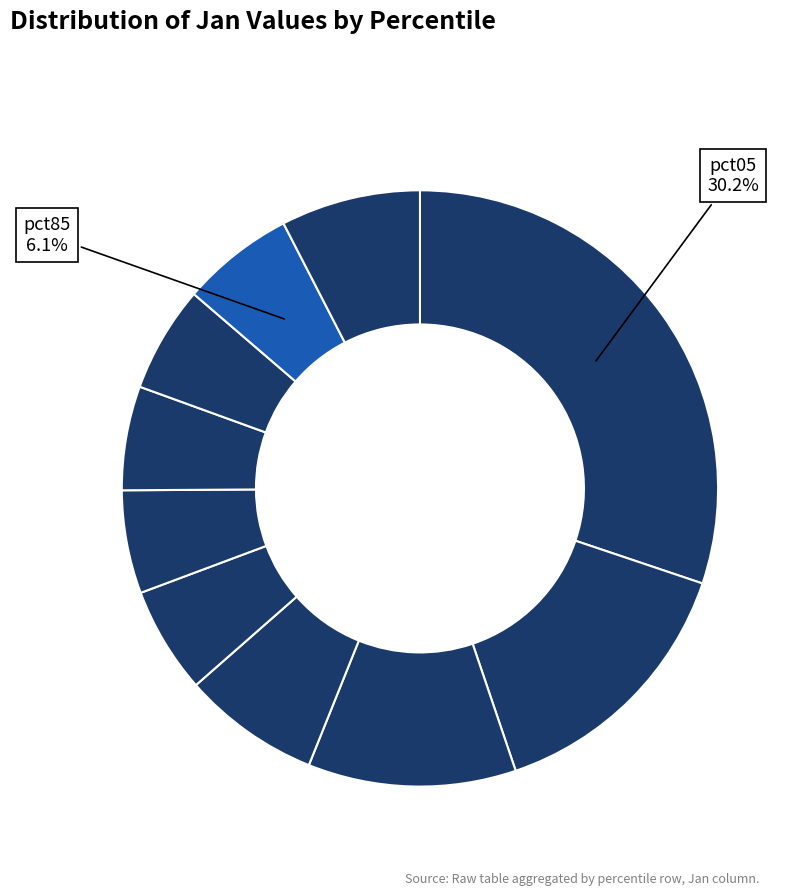

How many slices are in this pie chart?

10